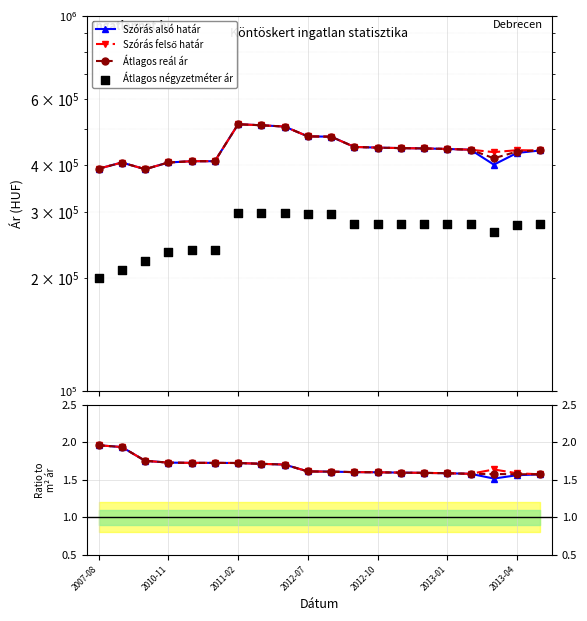

Which series reaches the minimum Y coordinate?

Szórás alsó határ